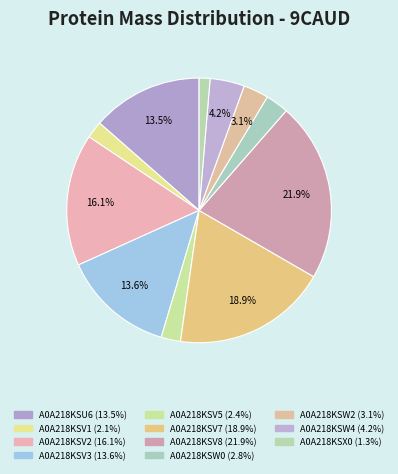

How many slices are in this pie chart?

11